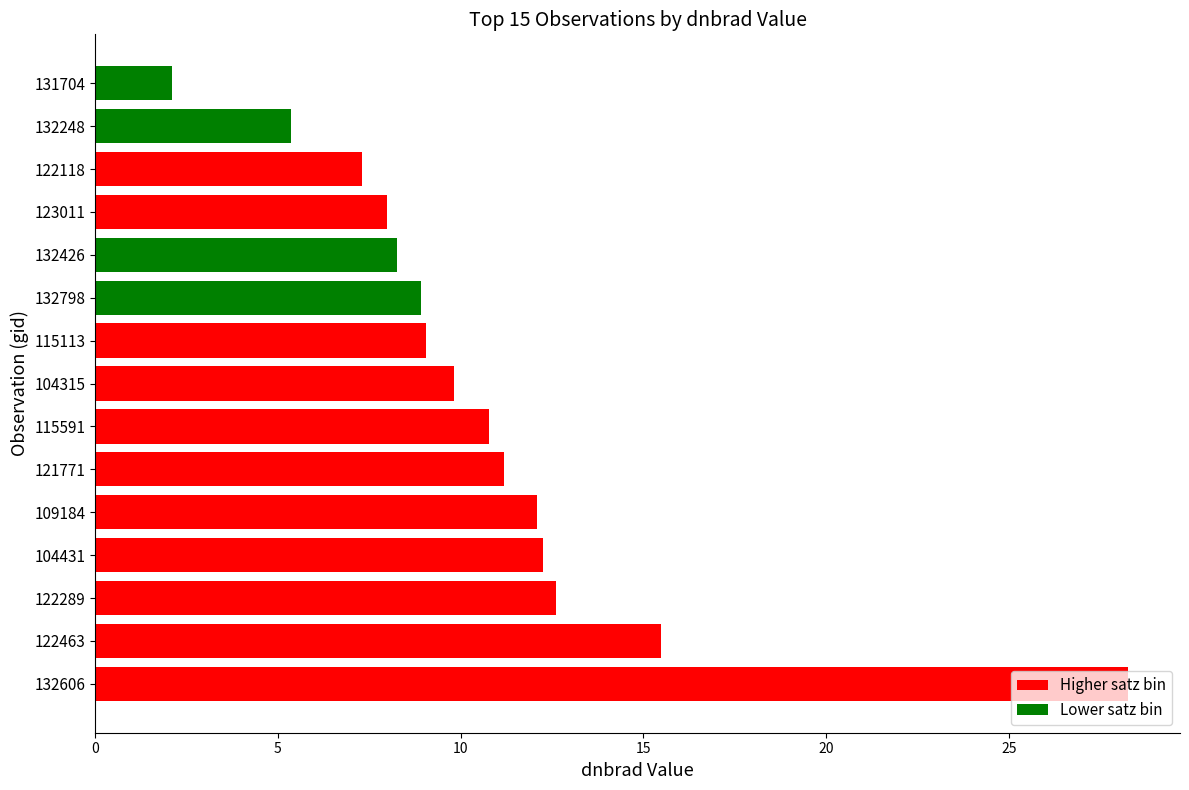

Which category has the highest value across all series?

132606